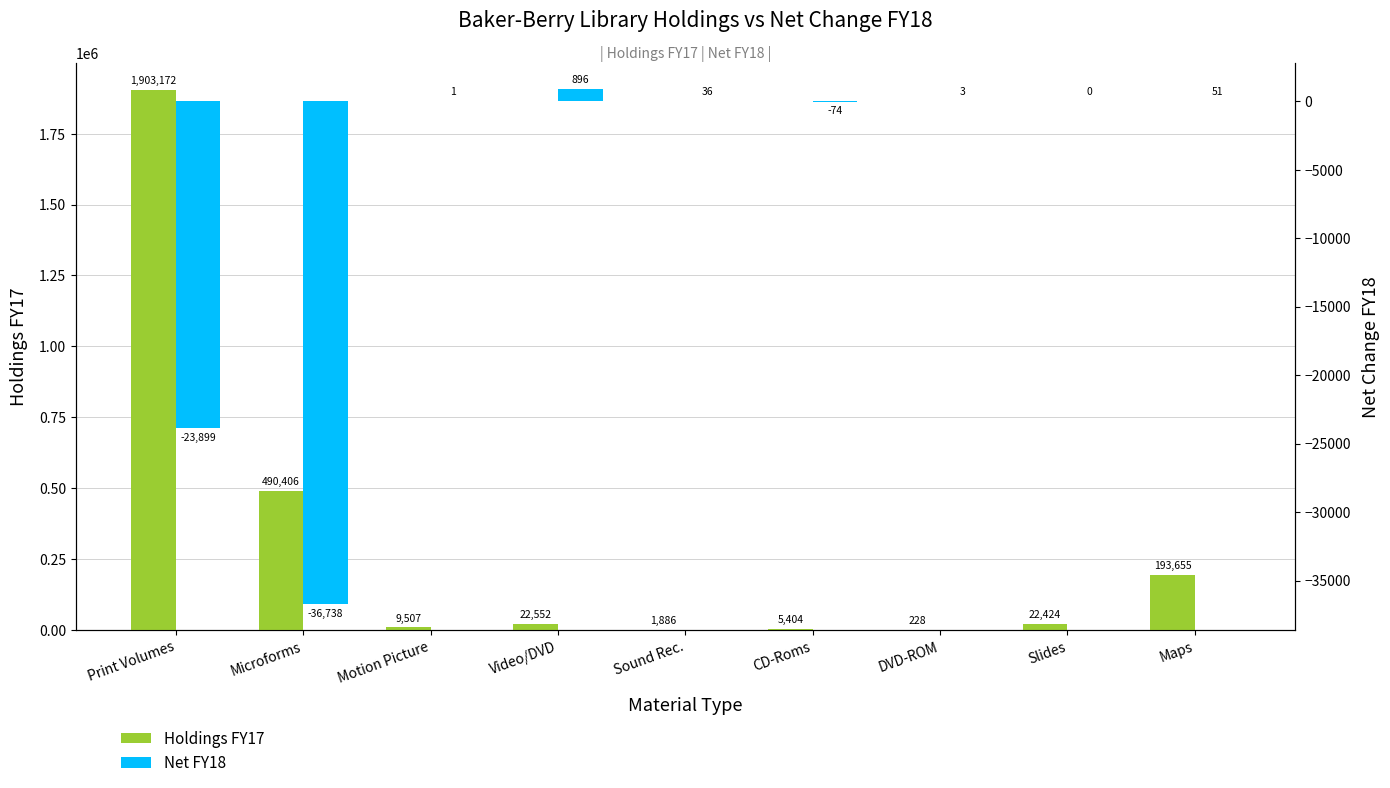

List the labels in order of Holdings FY17 value, smallest first.

DVD-ROM, Sound Rec., CD-Roms, Motion Picture, Slides, Video/DVD, Maps, Microforms, Print Volumes